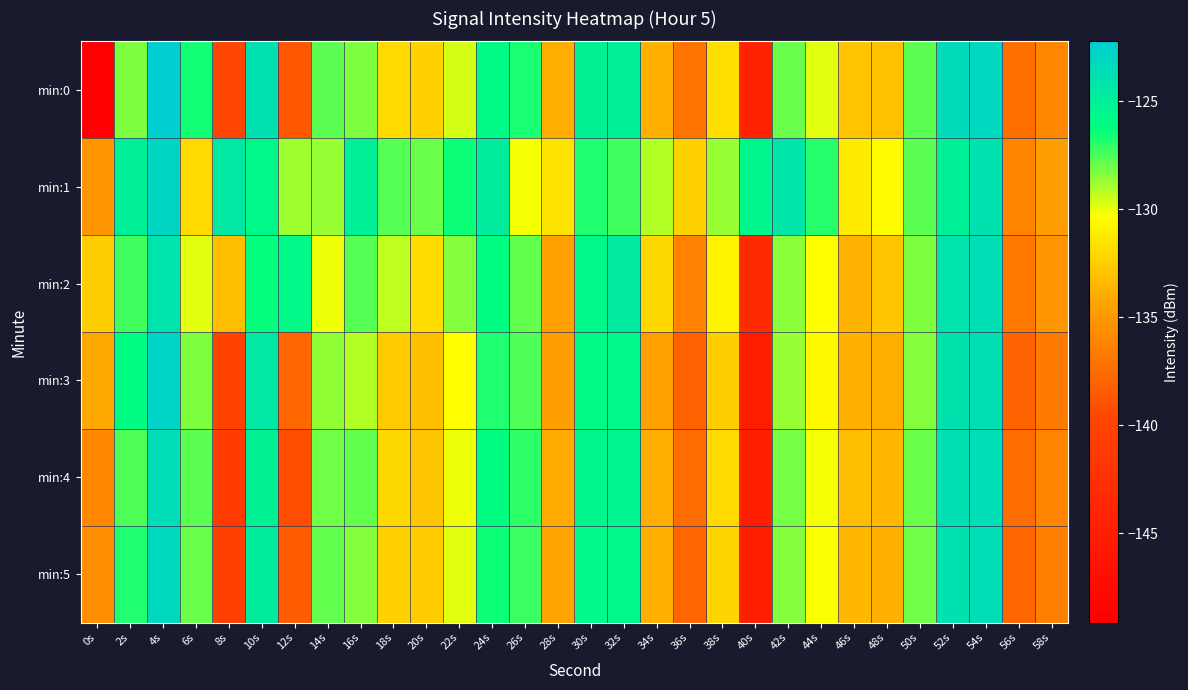

Reading left to right, transcribe all the data shown in this chart.

min:0: 0s=-149.1	2s=-128.3	4s=-122.2	6s=-126.5	8s=-139.6	10s=-123.9	12s=-138.7	14s=-127.8	16s=-128.3	18s=-132.0	20s=-132.4	22s=-129.6	24s=-125.9	26s=-126.7	28s=-133.9	30s=-125.2	32s=-125.2	34s=-133.8	36s=-137.1	38s=-131.8	40s=-144.4	42s=-128.0	44s=-129.9	46s=-133.0	48s=-133.2	50s=-127.8	52s=-123.4	54s=-123.1	56s=-137.3	58s=-136.0
min:1: 0s=-135.2	2s=-125.1	4s=-123.0	6s=-132.0	8s=-124.5	10s=-125.8	12s=-128.8	14s=-128.7	16s=-125.1	18s=-127.6	20s=-128.0	22s=-126.5	24s=-124.8	26s=-130.2	28s=-131.5	30s=-126.8	32s=-127.3	34s=-129.1	36s=-132.4	38s=-128.7	40s=-125.6	42s=-124.3	44s=-126.9	46s=-131.2	48s=-130.5	50s=-127.8	52s=-125.1	54s=-123.9	56s=-136.2	58s=-134.7
min:2: 0s=-132.5	2s=-127.3	4s=-124.1	6s=-129.8	8s=-133.2	10s=-126.4	12s=-125.9	14s=-130.1	16s=-127.6	18s=-129.3	20s=-131.8	22s=-128.4	24s=-126.2	26s=-127.9	28s=-134.6	30s=-125.8	32s=-124.7	34s=-132.1	36s=-136.3	38s=-130.8	40s=-143.2	42s=-128.5	44s=-130.4	46s=-133.7	48s=-132.9	50s=-128.3	52s=-124.1	54s=-123.7	56s=-136.8	58s=-135.2
min:3: 0s=-134.2	2s=-126.1	4s=-122.8	6s=-128.3	8s=-140.1	10s=-124.5	12s=-137.8	14s=-128.6	16s=-129.1	18s=-132.7	20s=-133.2	22s=-130.4	24s=-126.8	26s=-127.5	28s=-134.7	30s=-126.0	32s=-125.9	34s=-134.6	36s=-138.0	38s=-132.5	40s=-145.1	42s=-128.7	44s=-130.6	46s=-133.8	48s=-134.0	50s=-128.4	52s=-124.0	54s=-123.8	56s=-138.1	58s=-136.7
min:4: 0s=-136.0	2s=-127.5	4s=-123.5	6s=-127.8	8s=-141.0	10s=-125.2	12s=-139.2	14s=-128.1	16s=-127.9	18s=-132.1	20s=-132.9	22s=-130.1	24s=-126.2	26s=-127.0	28s=-134.1	30s=-125.6	32s=-125.4	34s=-134.0	36s=-137.5	38s=-132.0	40s=-144.8	42s=-128.2	44s=-130.2	46s=-133.2	48s=-133.5	50s=-128.0	52s=-123.8	54s=-123.5	56s=-137.5	58s=-136.2
min:5: 0s=-135.5	2s=-126.8	4s=-123.2	6s=-128.0	8s=-140.5	10s=-124.8	12s=-138.5	14s=-127.9	16s=-128.4	18s=-132.4	20s=-132.6	22s=-129.8	24s=-126.5	26s=-127.2	28s=-134.4	30s=-125.9	32s=-125.7	34s=-133.8	36s=-137.8	38s=-132.2	40s=-145.0	42s=-128.4	44s=-130.3	46s=-133.5	48s=-133.8	50s=-128.1	52s=-123.9	54s=-123.6	56s=-137.8	58s=-136.4